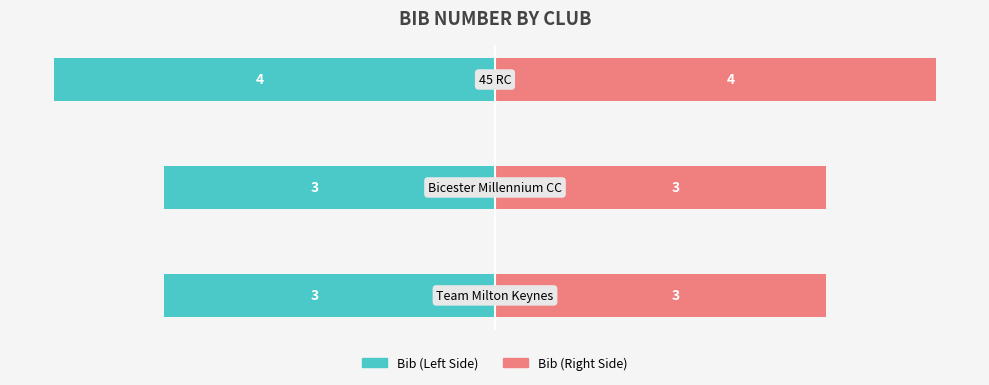

Reading right to left, list all the values displayed in this chart.

Bib (Left): -4	-3	-3
Bib (Right): 4	3	3